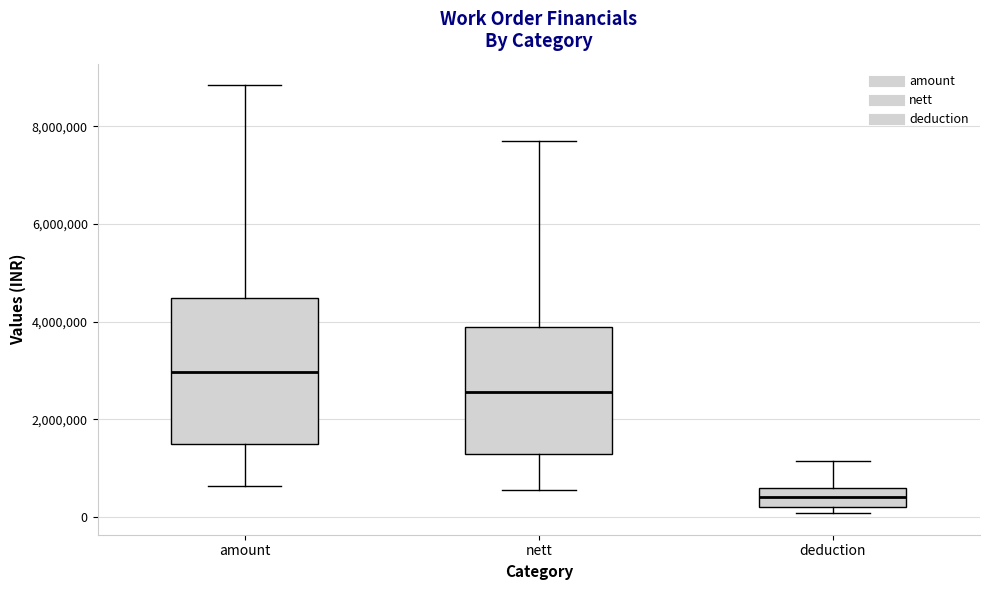

Where is the upper edge of the box for nett on the y-axis? The values are not printed on the chart, so give them approximately, as read against the axis.

3800000